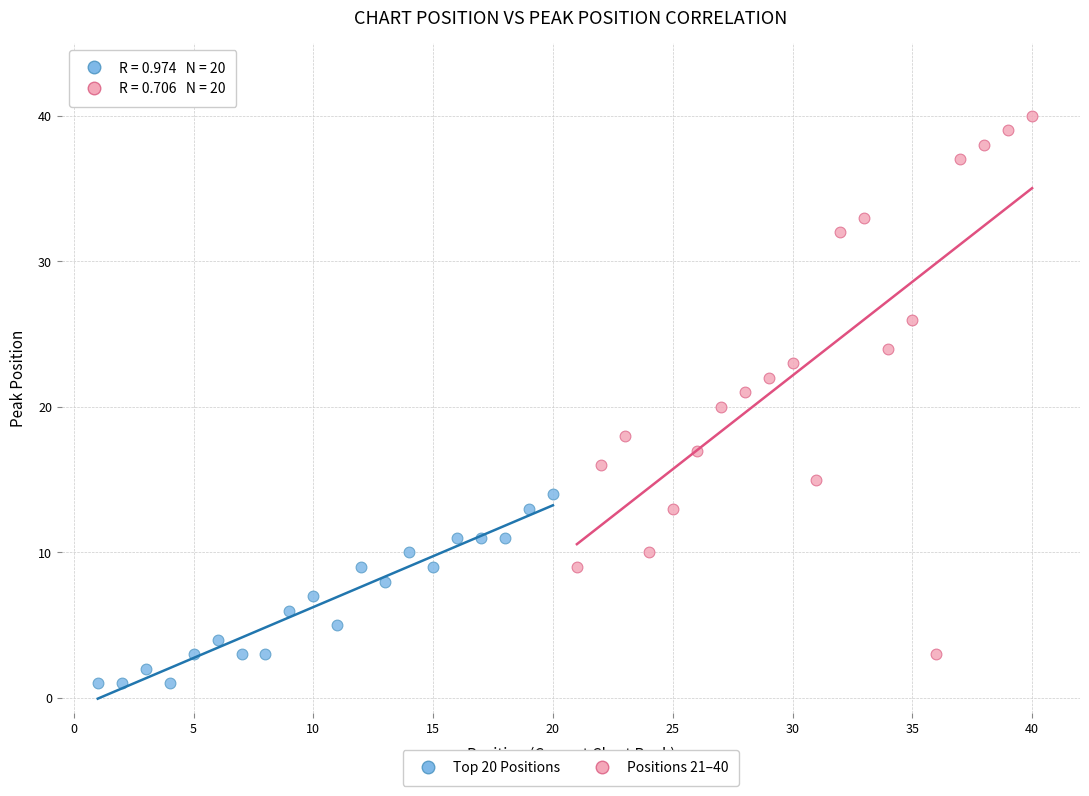

Which series contains the lowest Y value?

Top 20 Positions